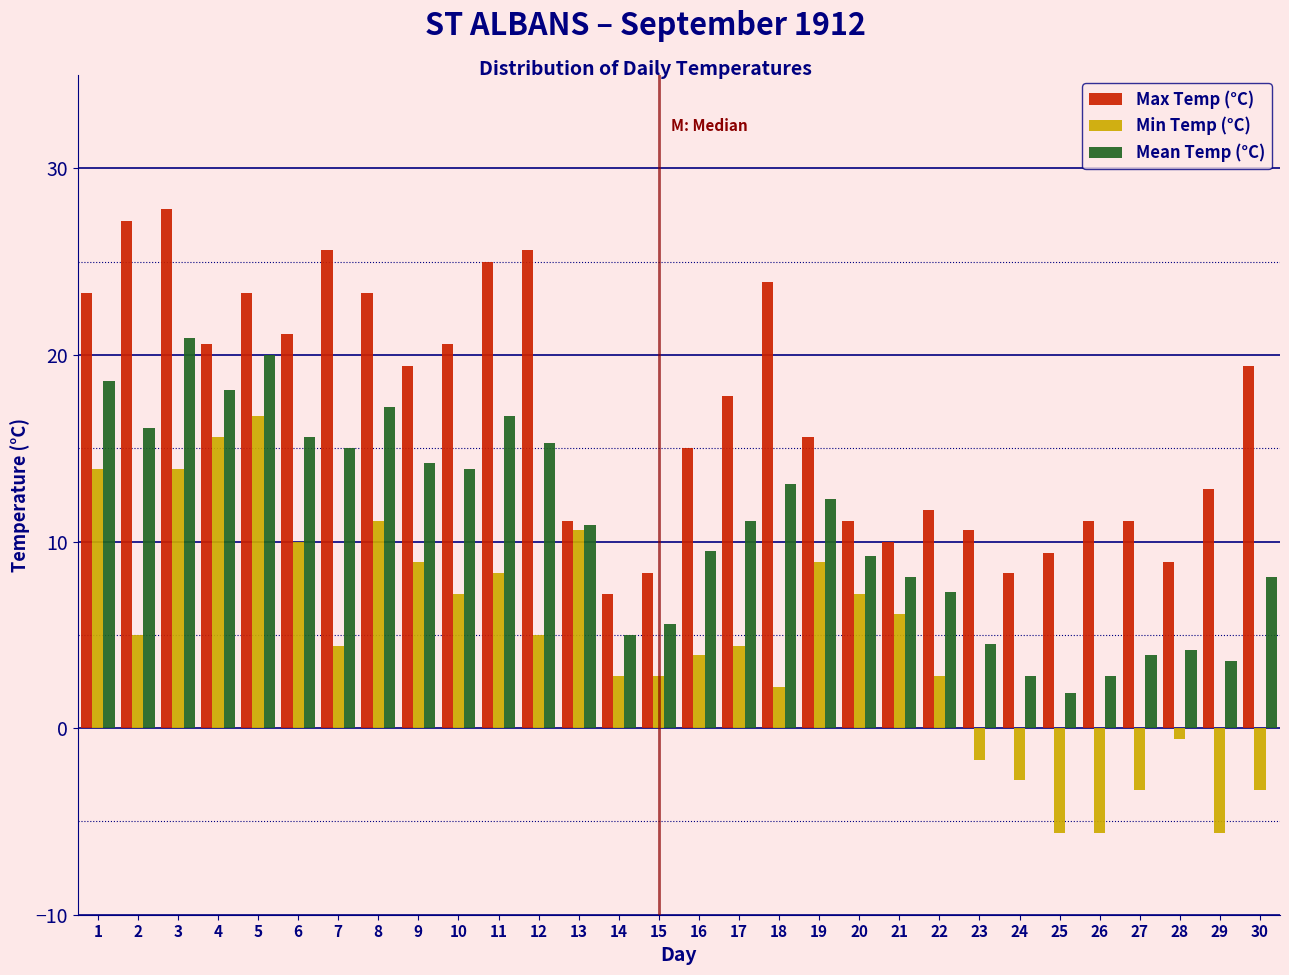

True or false: Mean Temp (°C) has a value of 6.7 at 23.

False